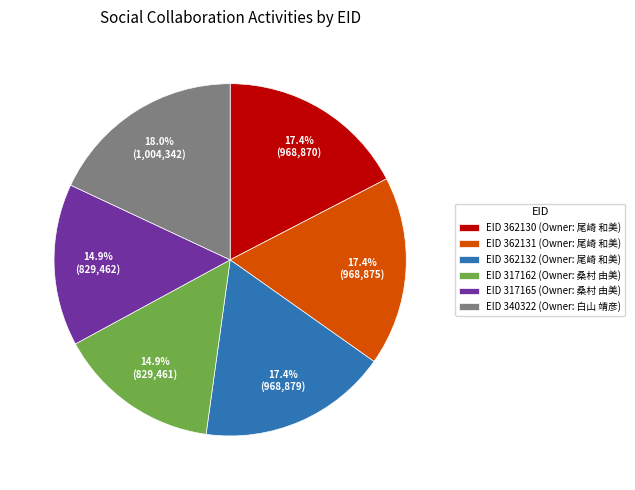

Is there a majority slice in this chart?

No